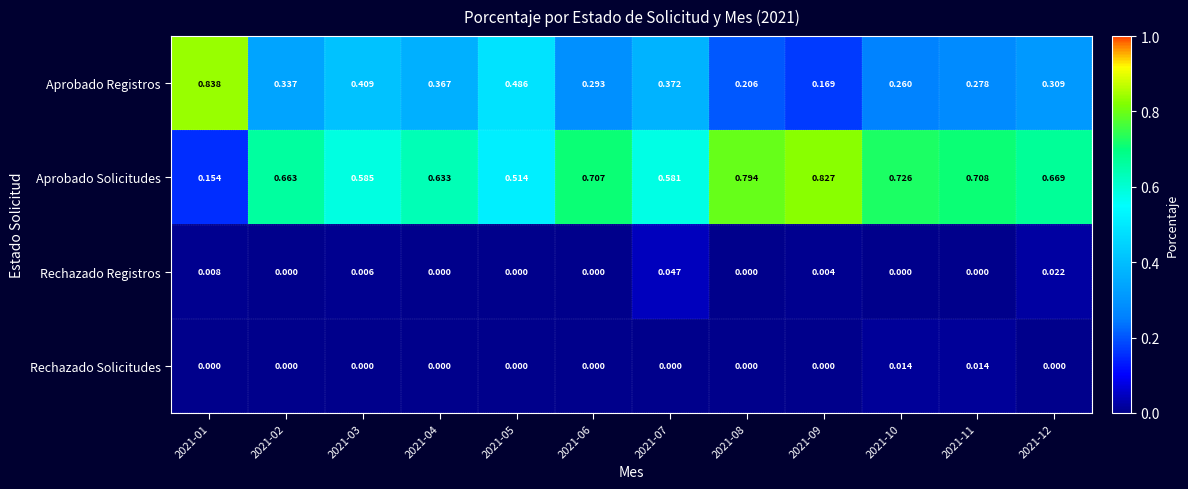

At how many categories does at least one series exceed 0?

12